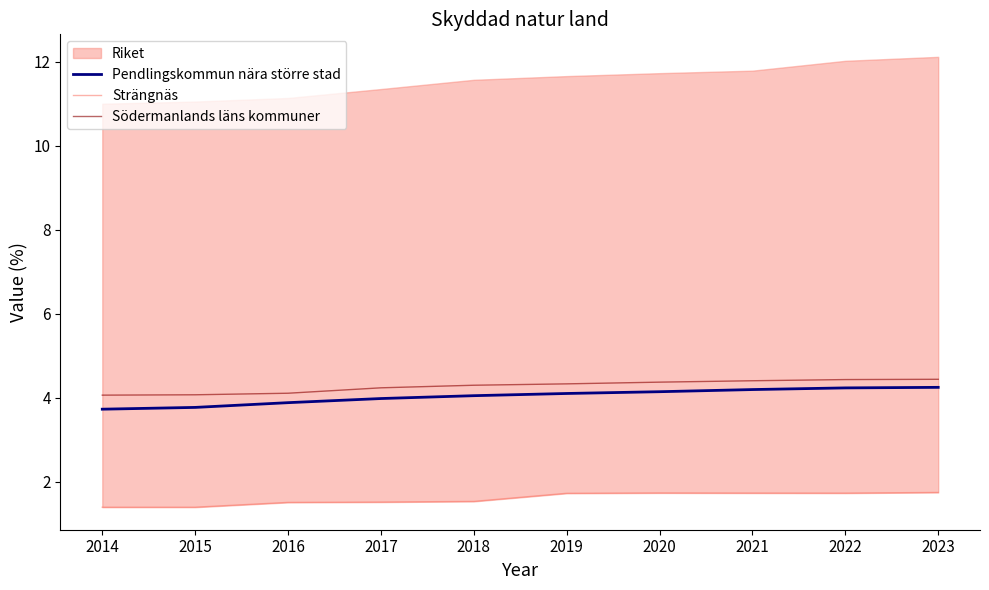

Reading right to left, list all the values displayed in this chart.

Pendlingskommun nära större stad: 2023=4.2	2022=4.2	2021=4.2	2020=4.1	2019=4.1	2018=4.0	2017=4.0	2016=3.9	2015=3.8	2014=3.7
Strängnäs: 2023=1.7	2022=1.7	2021=1.7	2020=1.7	2019=1.7	2018=1.5	2017=1.5	2016=1.5	2015=1.4	2014=1.4
Södermanlands läns kommuner: 2023=4.4	2022=4.4	2021=4.4	2020=4.4	2019=4.3	2018=4.3	2017=4.2	2016=4.1	2015=4.1	2014=4.1